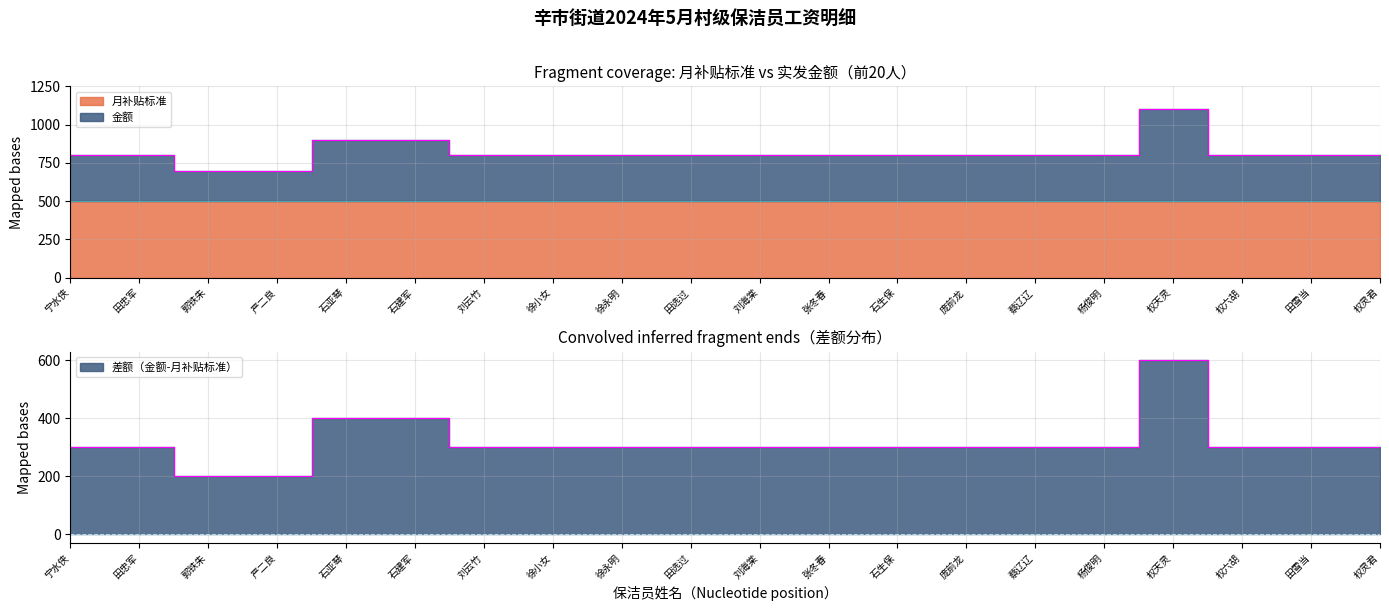

The value at 张冬春 is 1381. True or false?

False